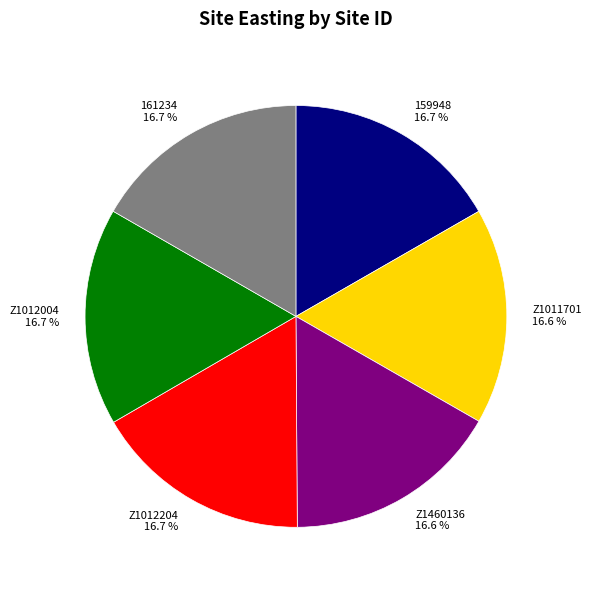

What is the ratio of the value at Z1012004 to the value at 159948?

1.0